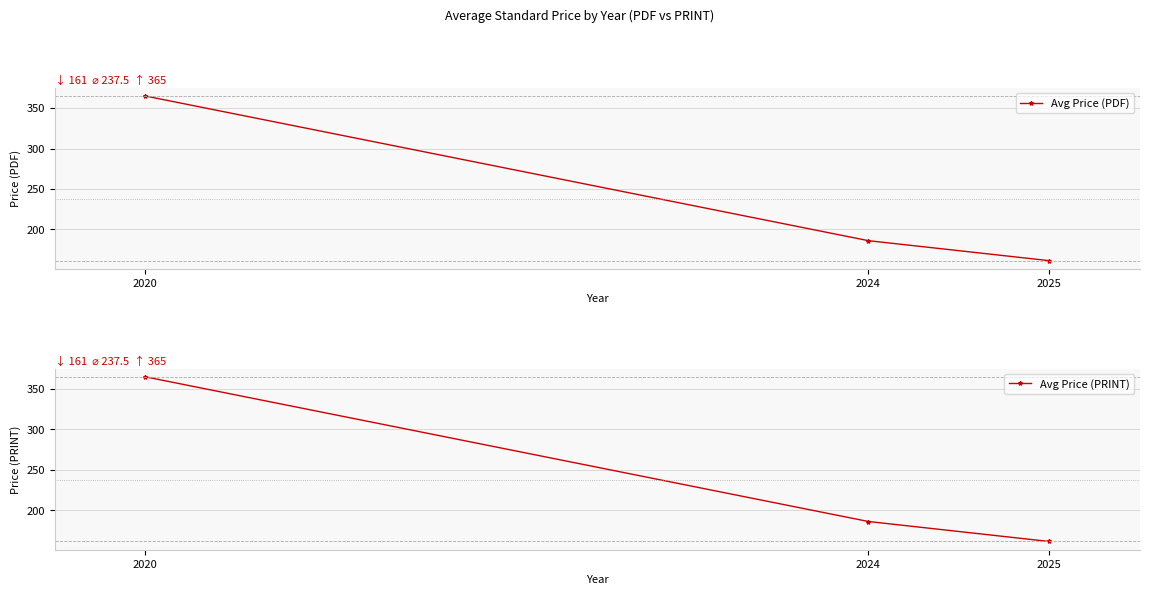

How many data points in Avg Price (PRINT) are above 186?

2